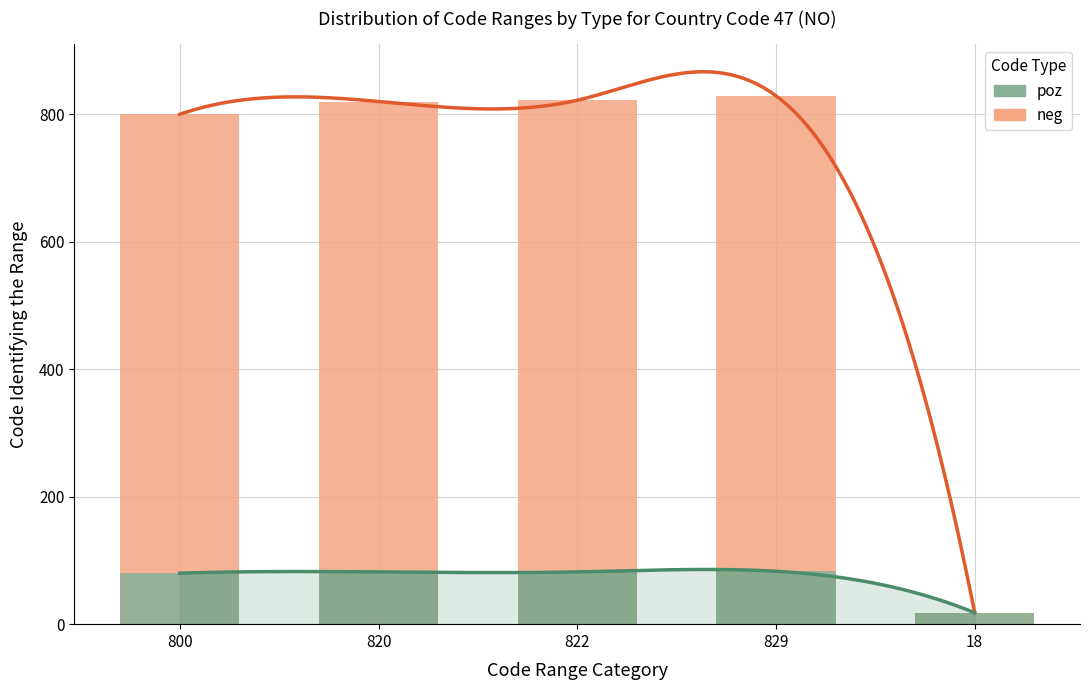

Count the number of data series in this chart.

2